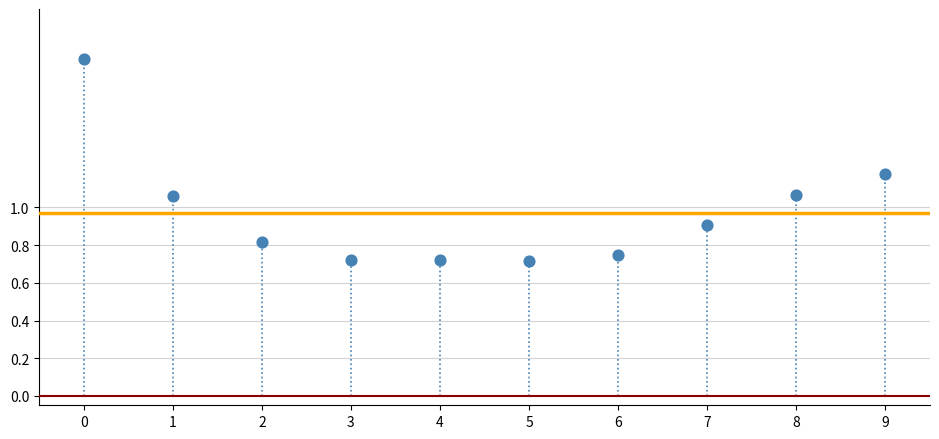

What is the average Y value?

1.0